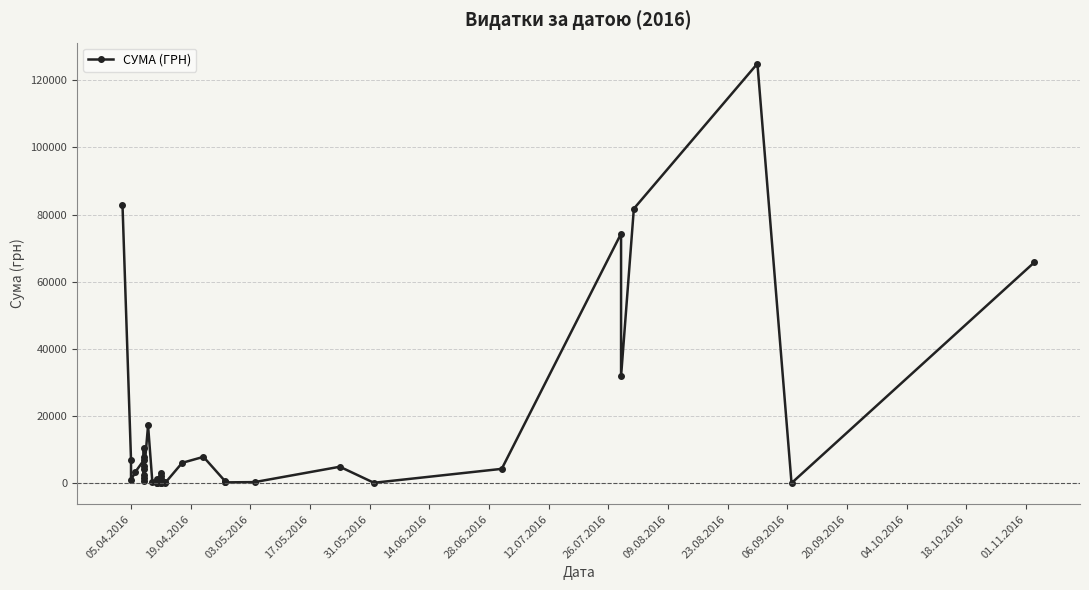

The chart shows a value of 939.6 at 20. True or false?

False